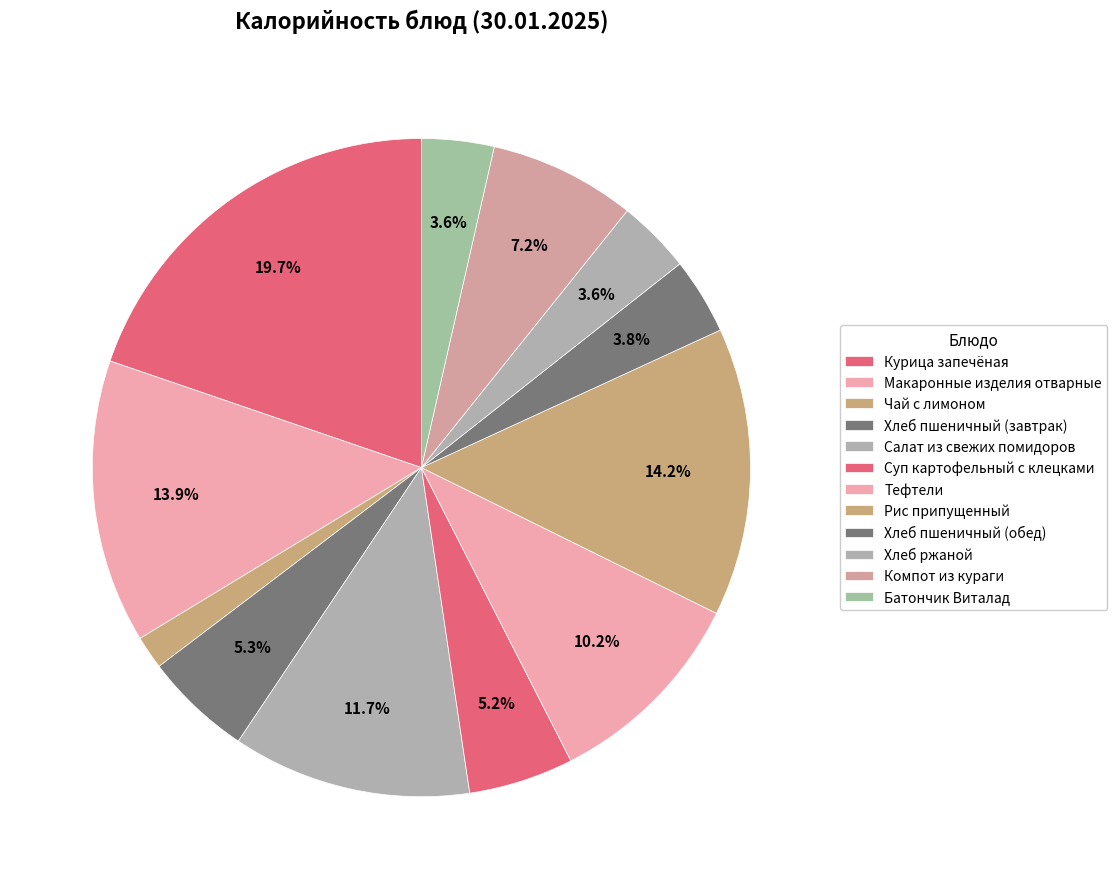

To the nearest percent, what is the difference between the largest and smallest slice percentages?

18%